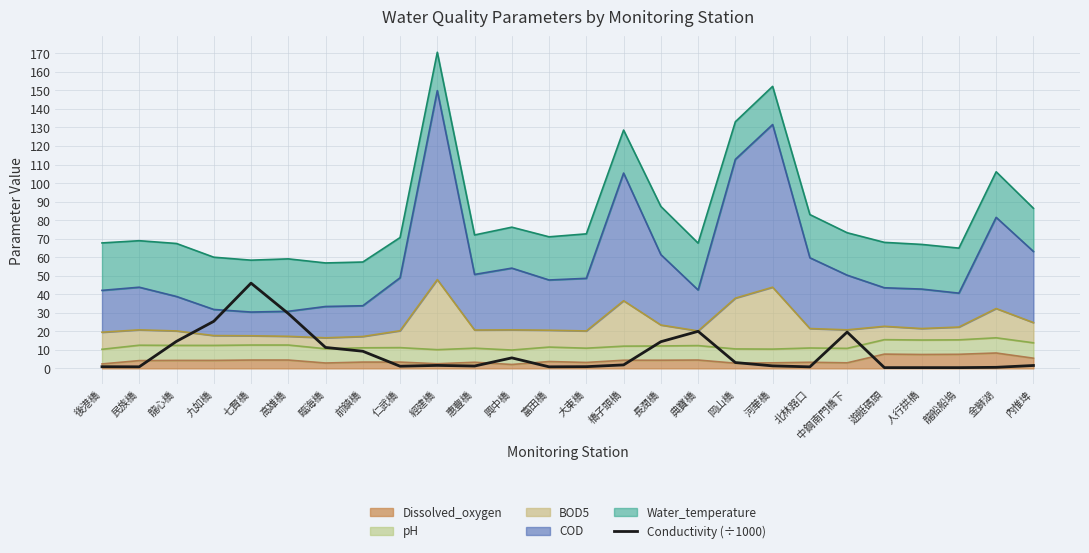

True or false: the data shows 0.2 at 富田橋.

False